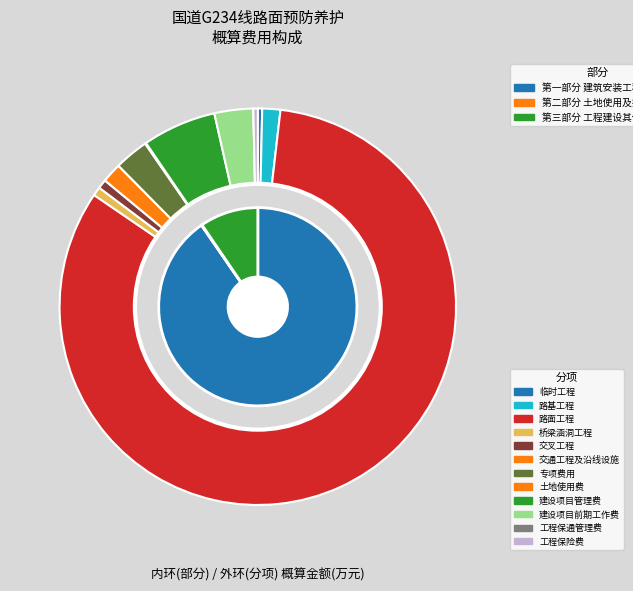

Do 2 and 1 together represent more than half of the pie?

No